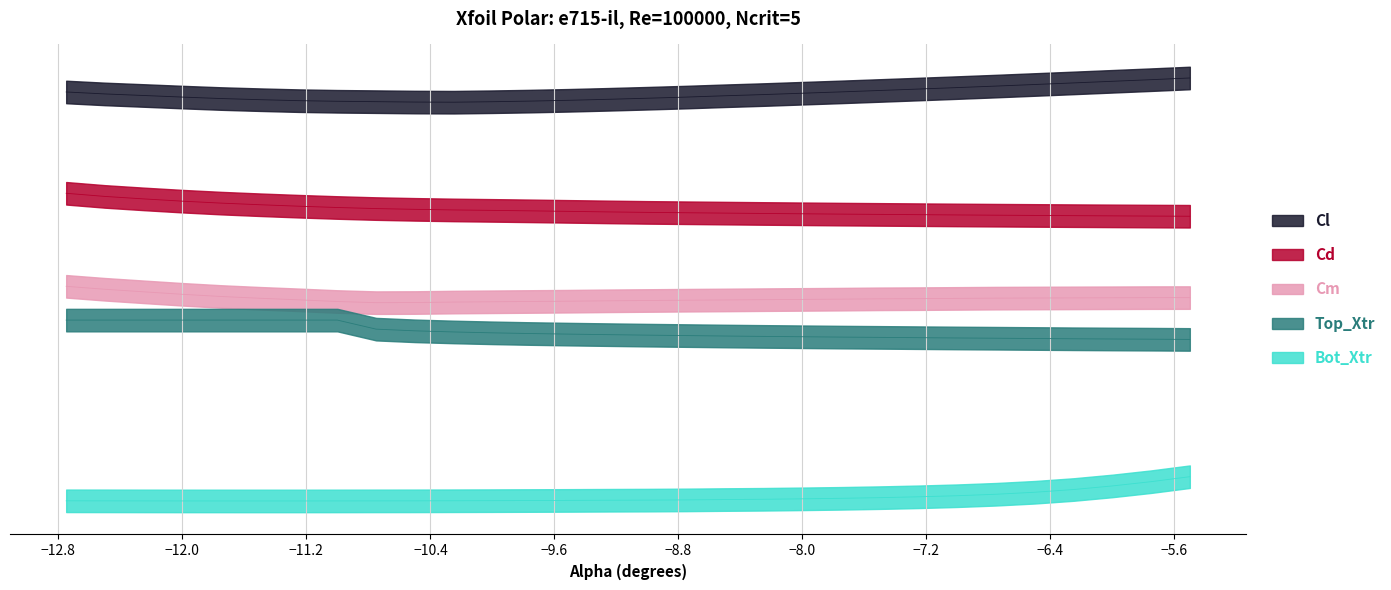

At which category does the chart reach its minimum across all series?

-11.5